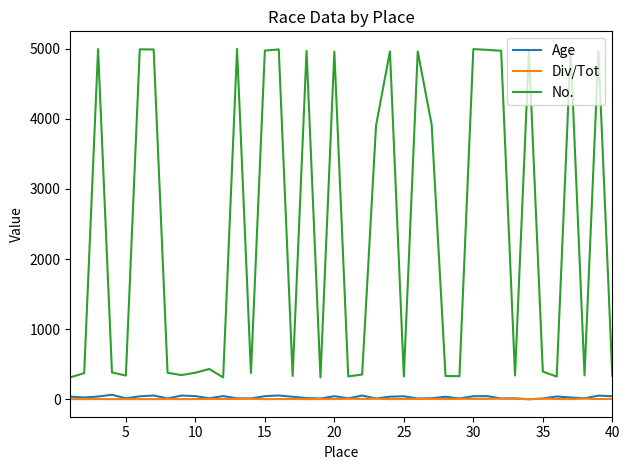

Does the chart have visible grid lines?

No